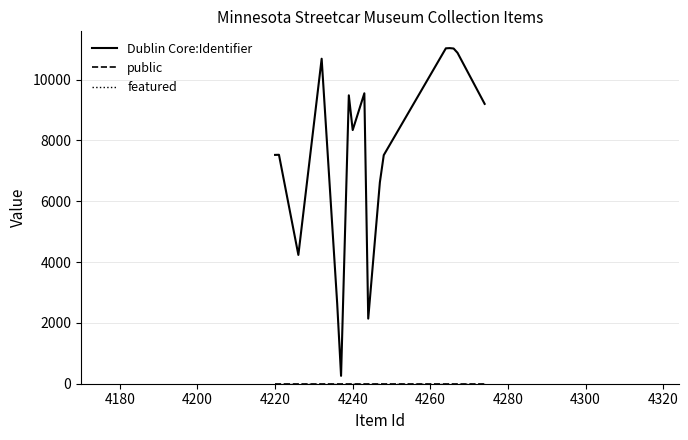

Does the chart have visible grid lines?

Yes